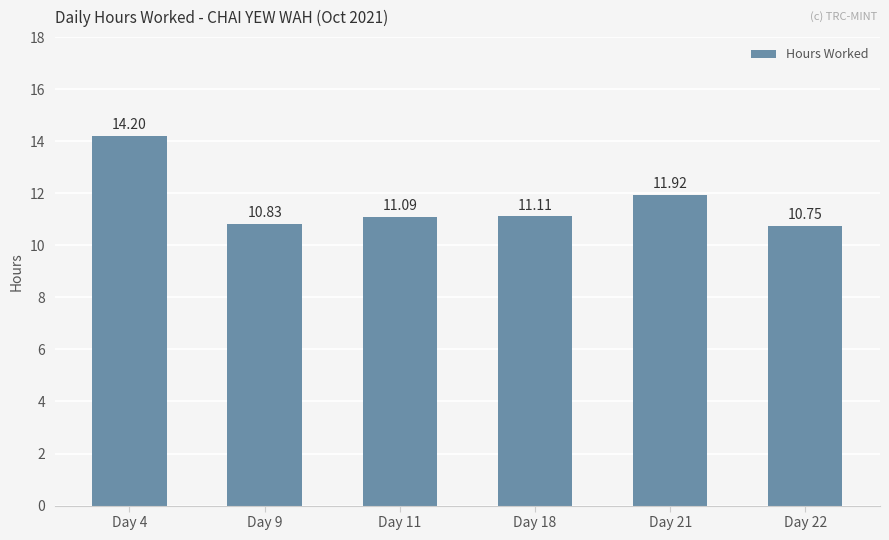

At which category does the chart reach its minimum across all series?

Day 22